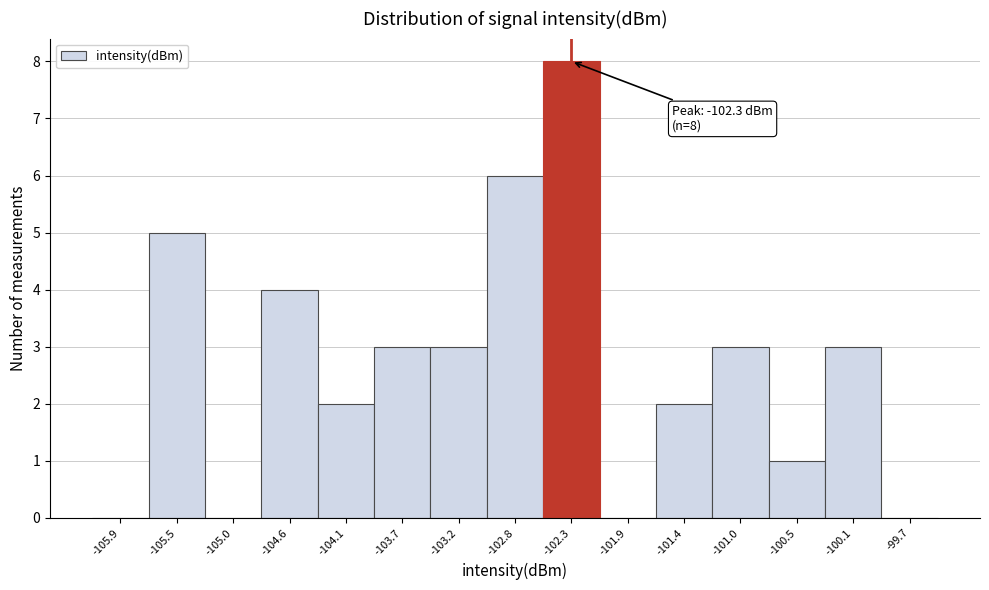

Which range on the x-axis has the tallest bar?

-102.55 to -102.10